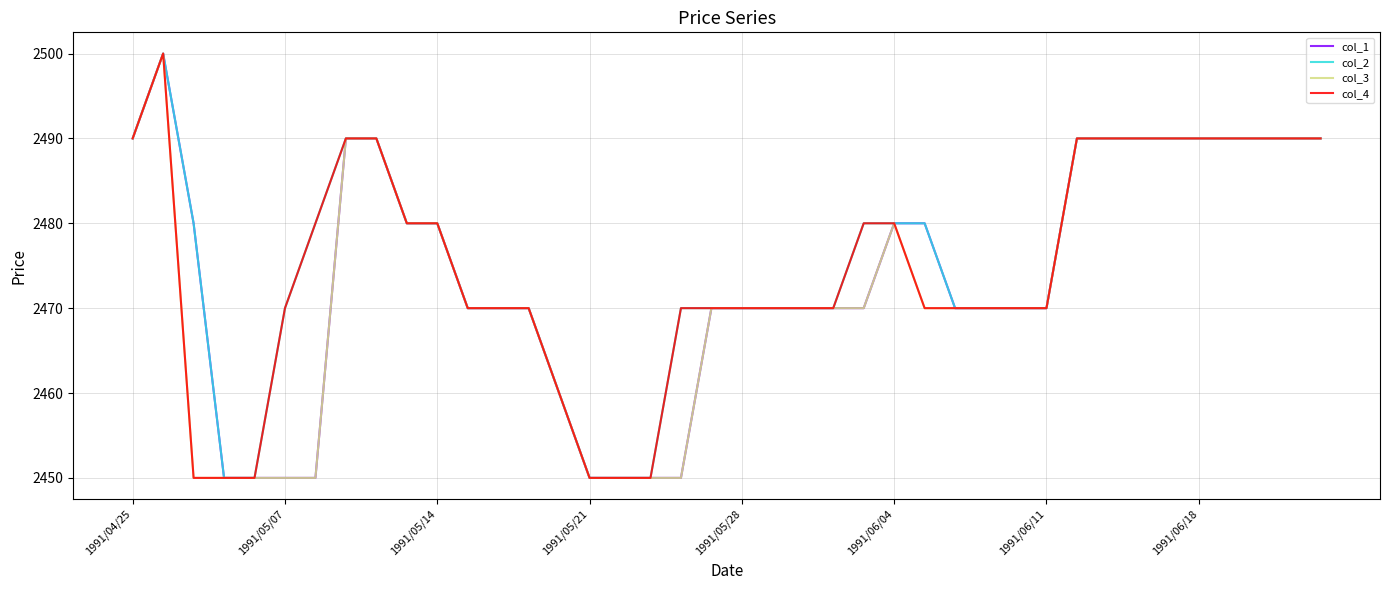

What is the sum of all col_2 values?

99030